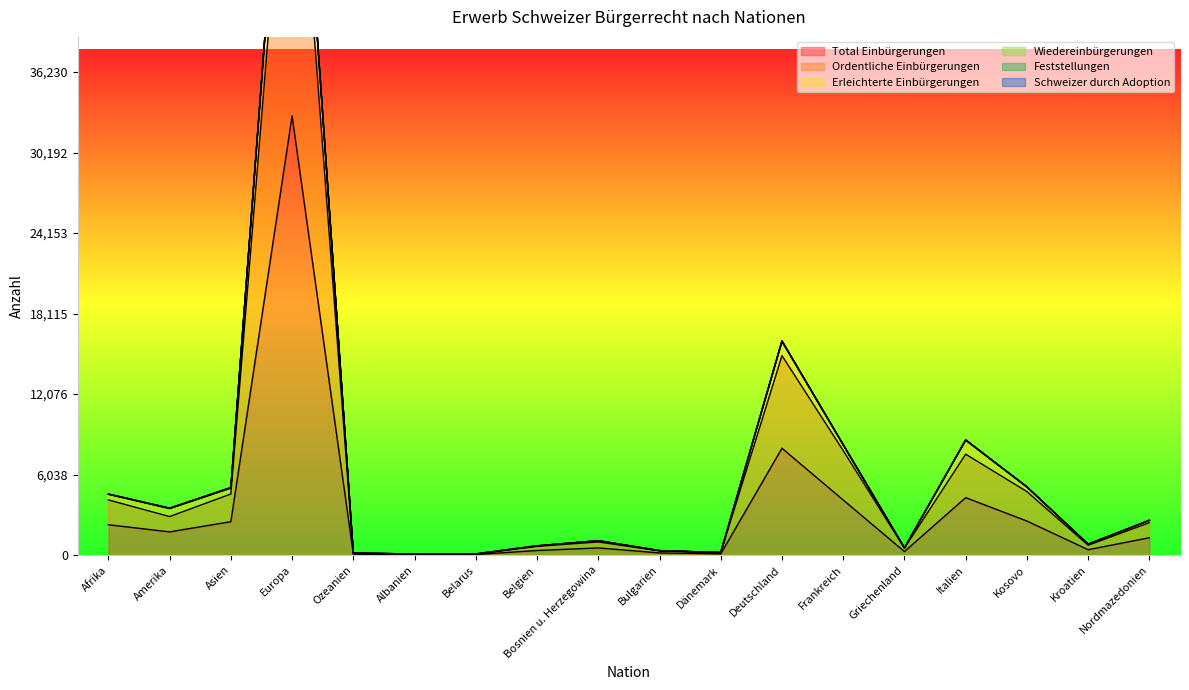

Which has a higher value, Europa or Kosovo?

Europa